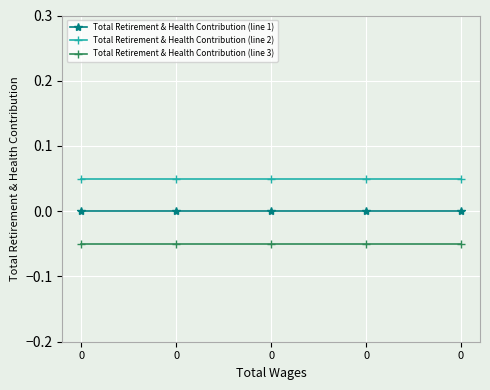

Between 0 and 0, which series saw the biggest shift?

Total Retirement & Health Contribution (line 1)